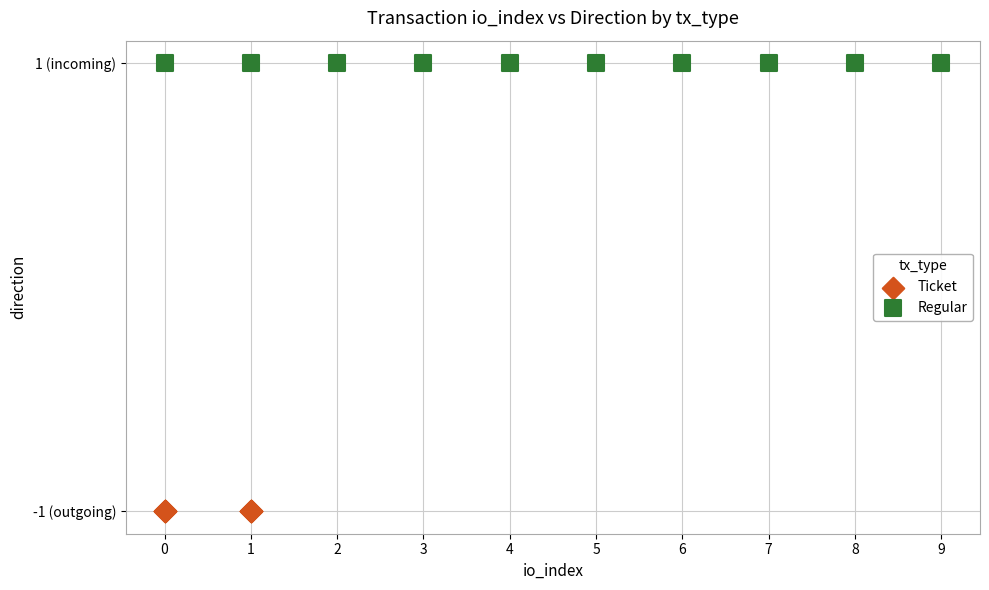

Which series contains the highest Y value?

Regular